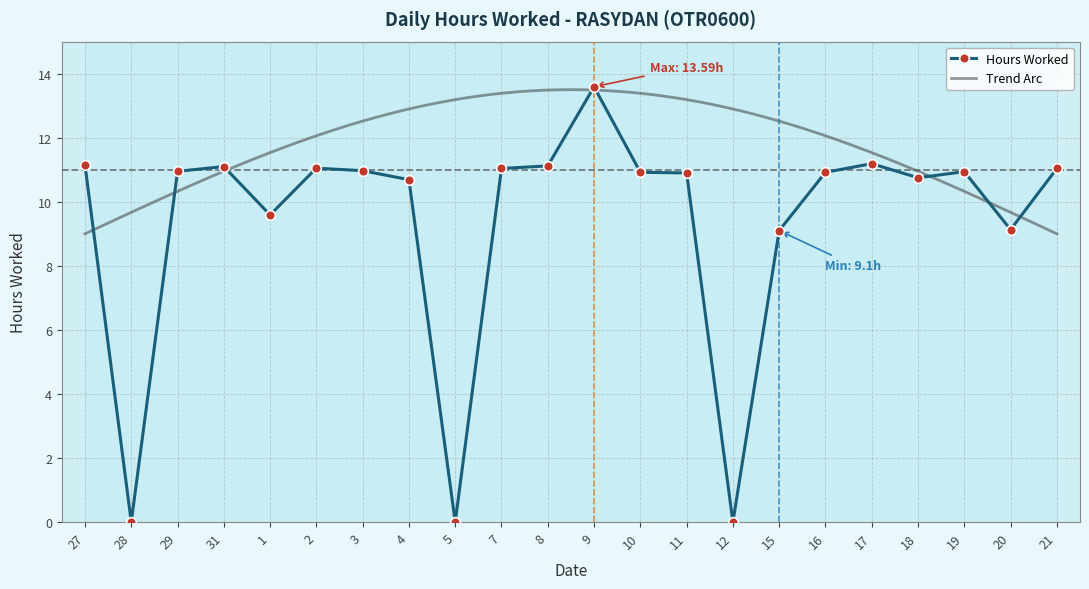

Which category has the highest value across all series?

9